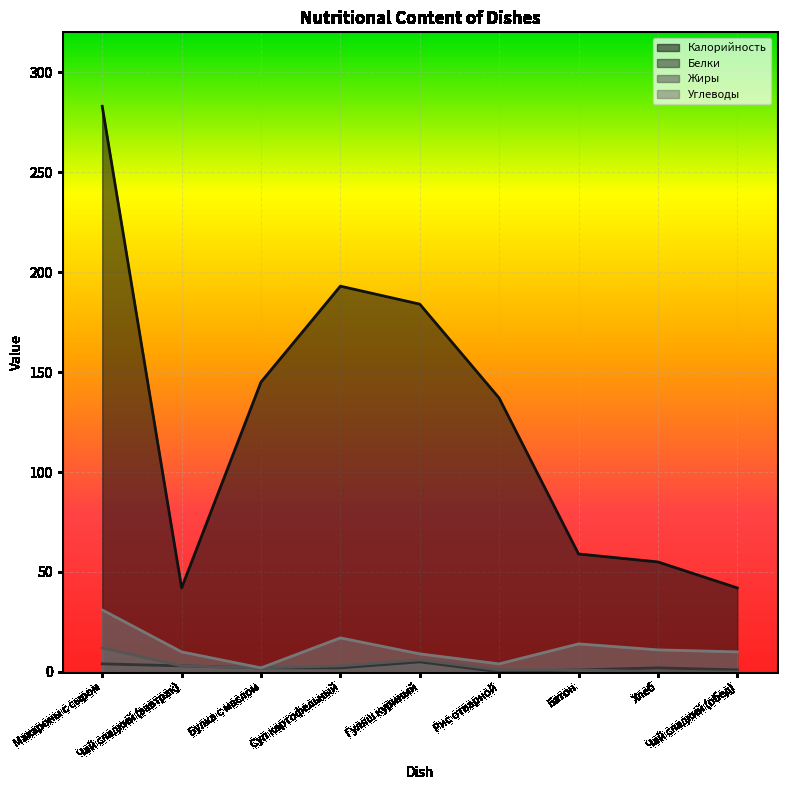

At how many categories does at least one series exceed 277?

1